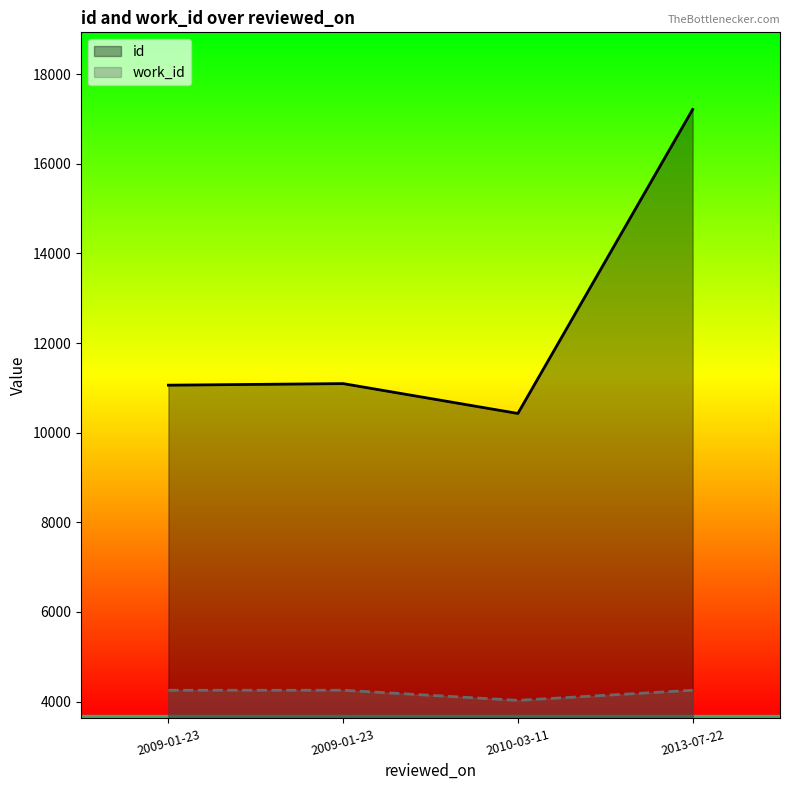

Reading left to right, extract all data points from this chart.

11061	11096	10430	17214